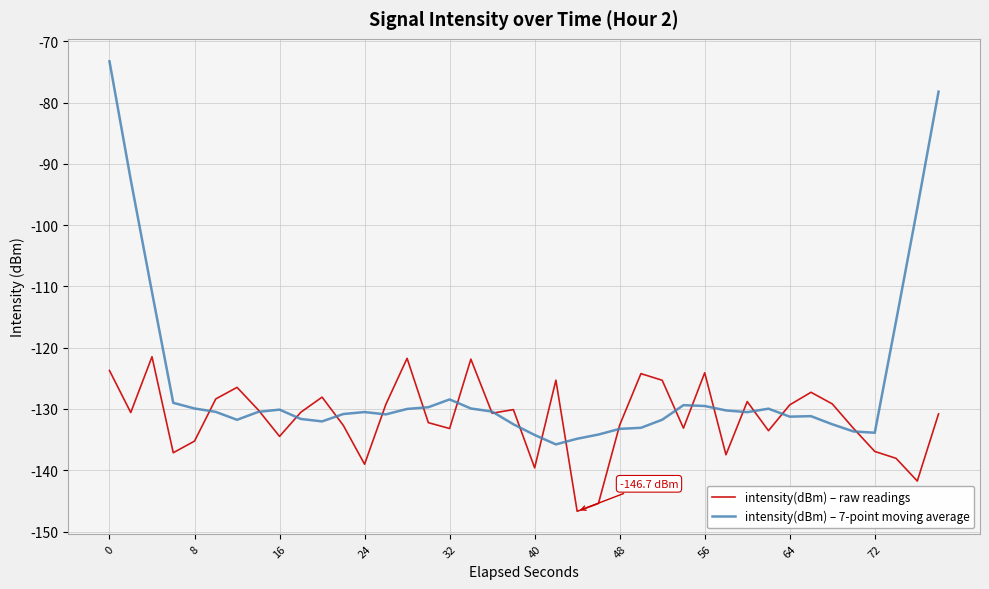

True or false: intensity(dBm) – 7-point moving average has more than 1 interior local peaks.

True